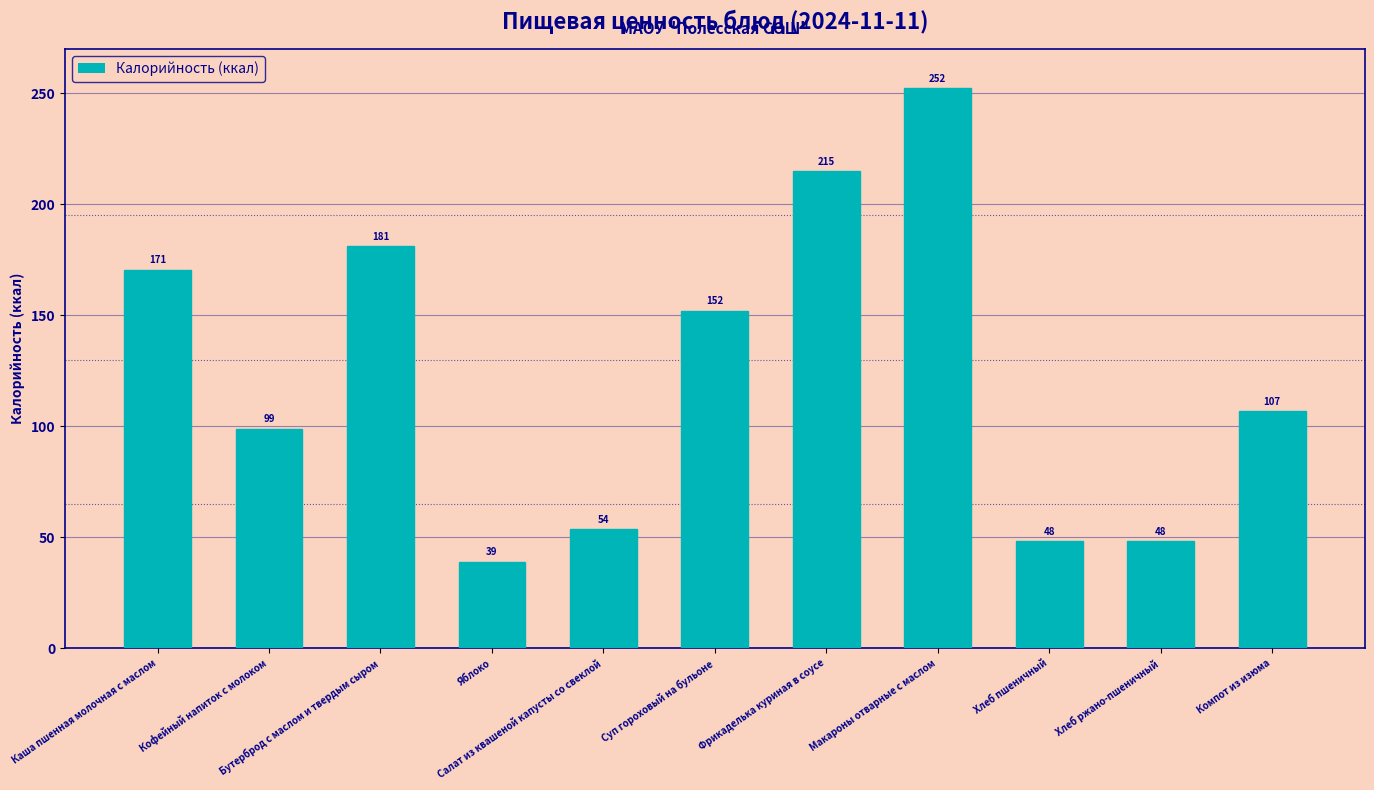

What is the value of the 2nd bar from the left?

99.0